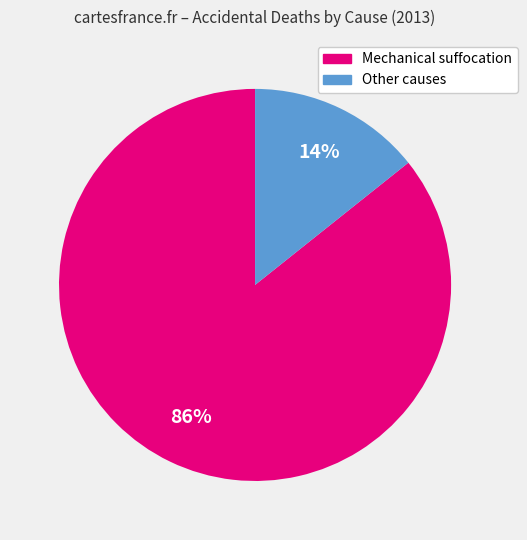

What is the majority slice?

Mechanical suffocation